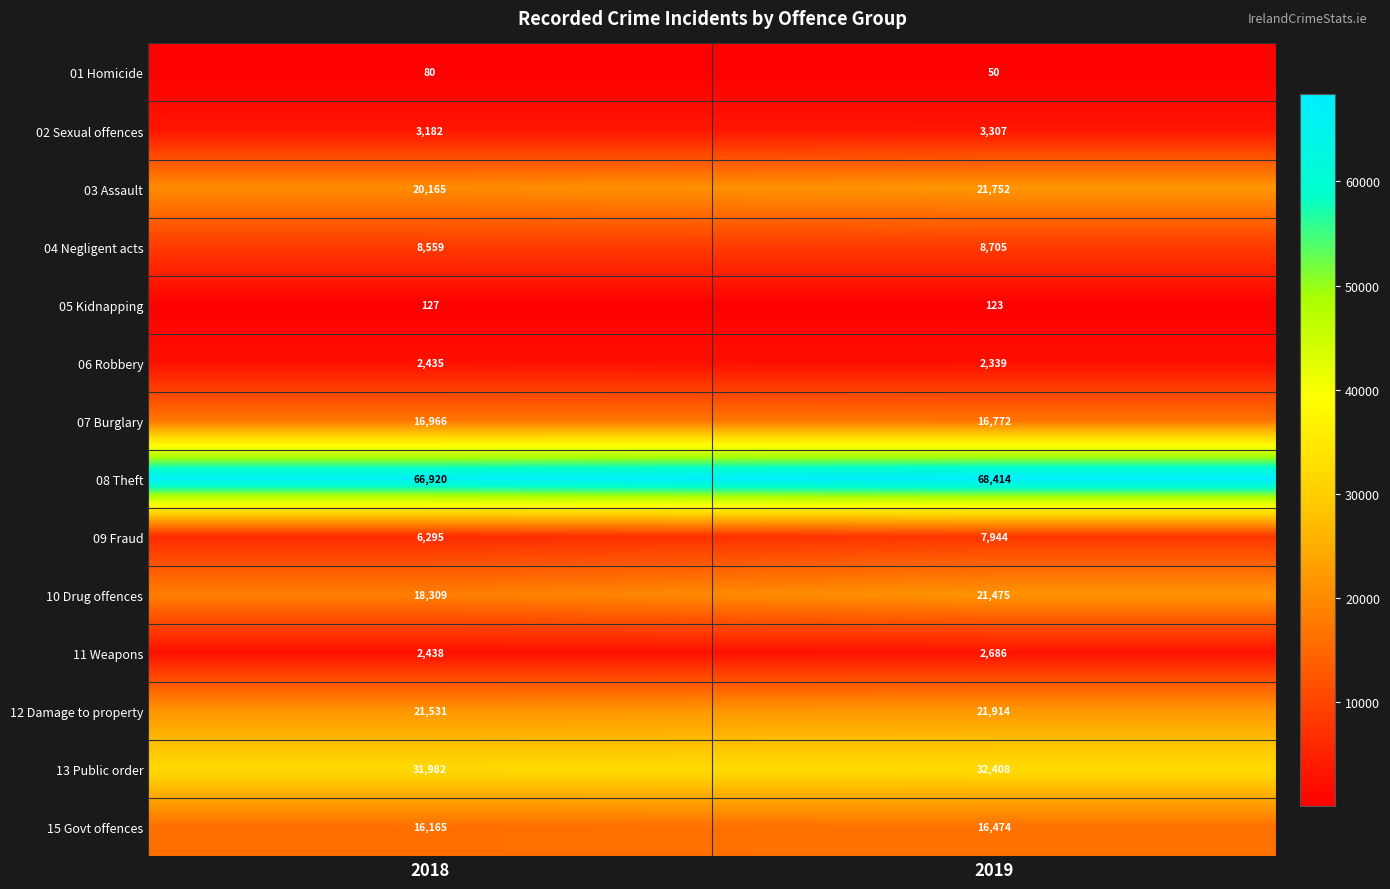

At which label is 02 Sexual offences closest to 3244?

2018